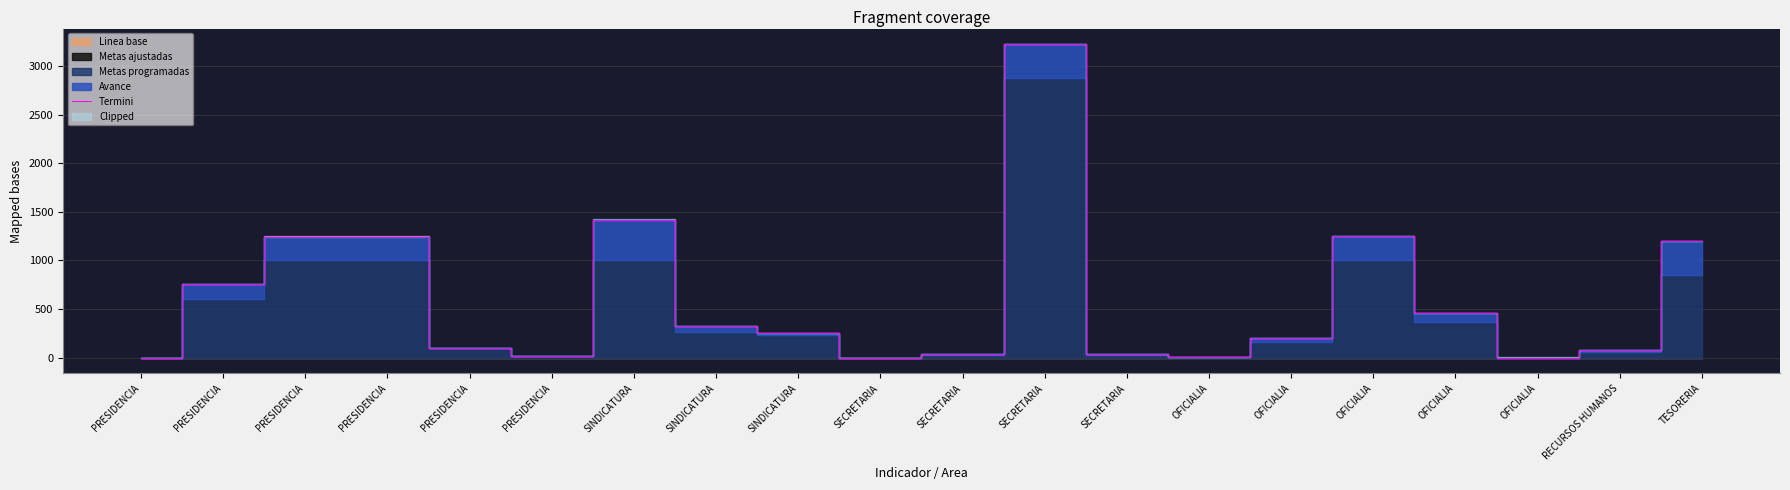

Rank the categories by value from lowest to highest.

PRESIDENCIA, SECRETARIA, OFICIALIA, OFICIALIA, PRESIDENCIA, SECRETARIA, SECRETARIA, RECURSOS HUMANOS, PRESIDENCIA, OFICIALIA, SINDICATURA, SINDICATURA, OFICIALIA, PRESIDENCIA, TESORERIA, PRESIDENCIA, PRESIDENCIA, OFICIALIA, SINDICATURA, SECRETARIA